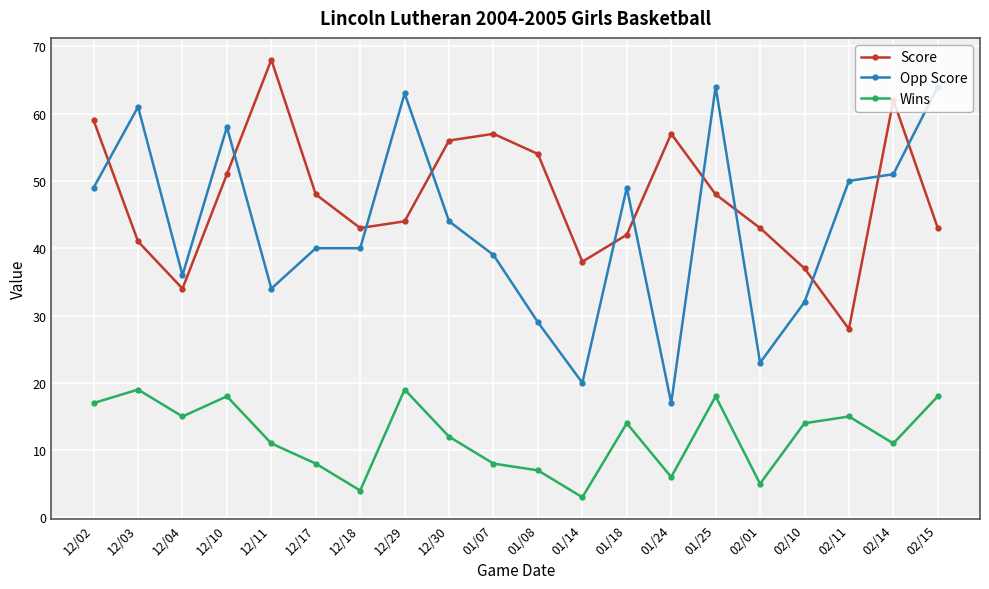

How many series are shown in this chart?

3